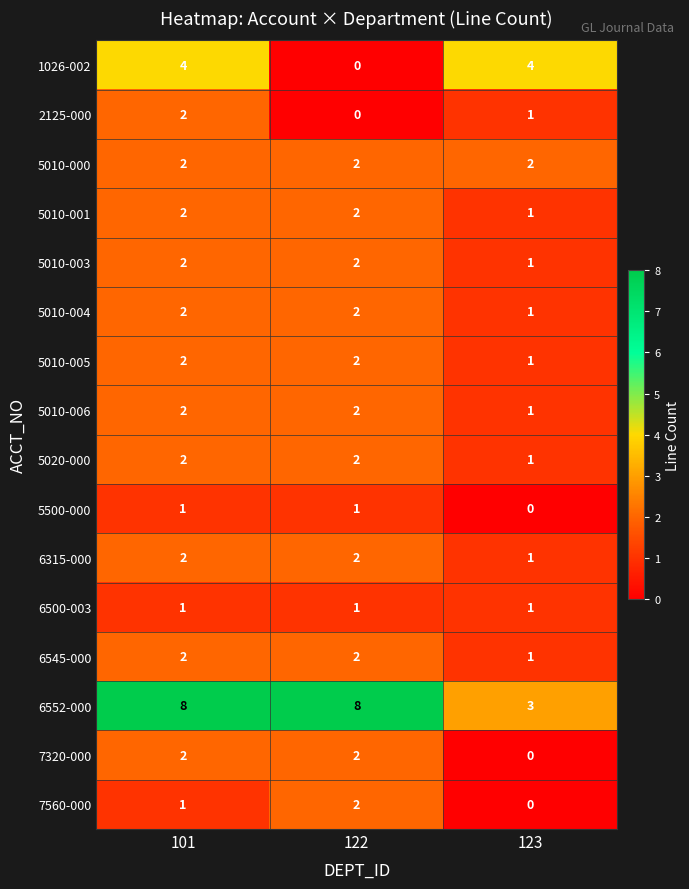

Is it true that 5010-001 equals 3 at 122?

False